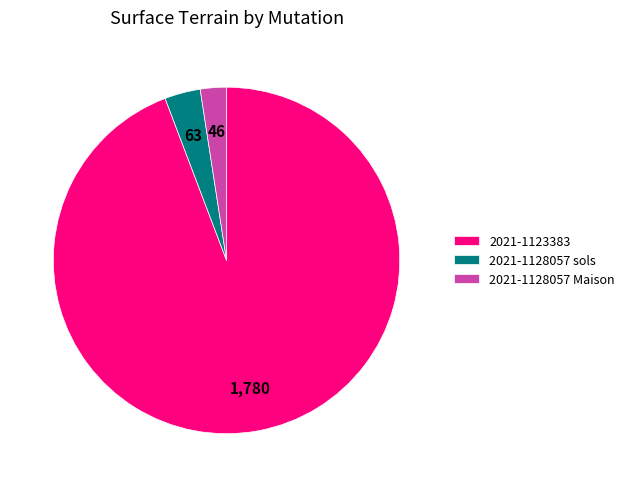

How many slices are in this pie chart?

3